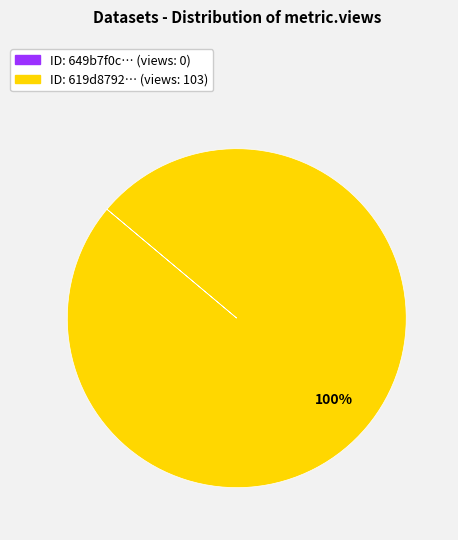

Is there any slice that represents more than half of the pie?

Yes